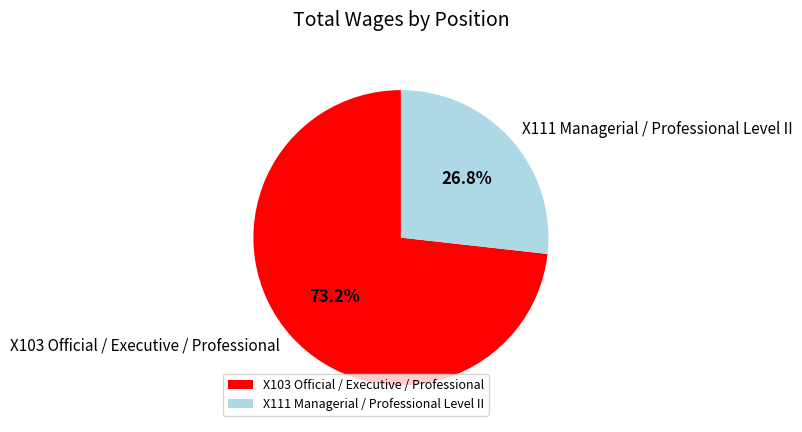

Count the number of slices in the pie.

2